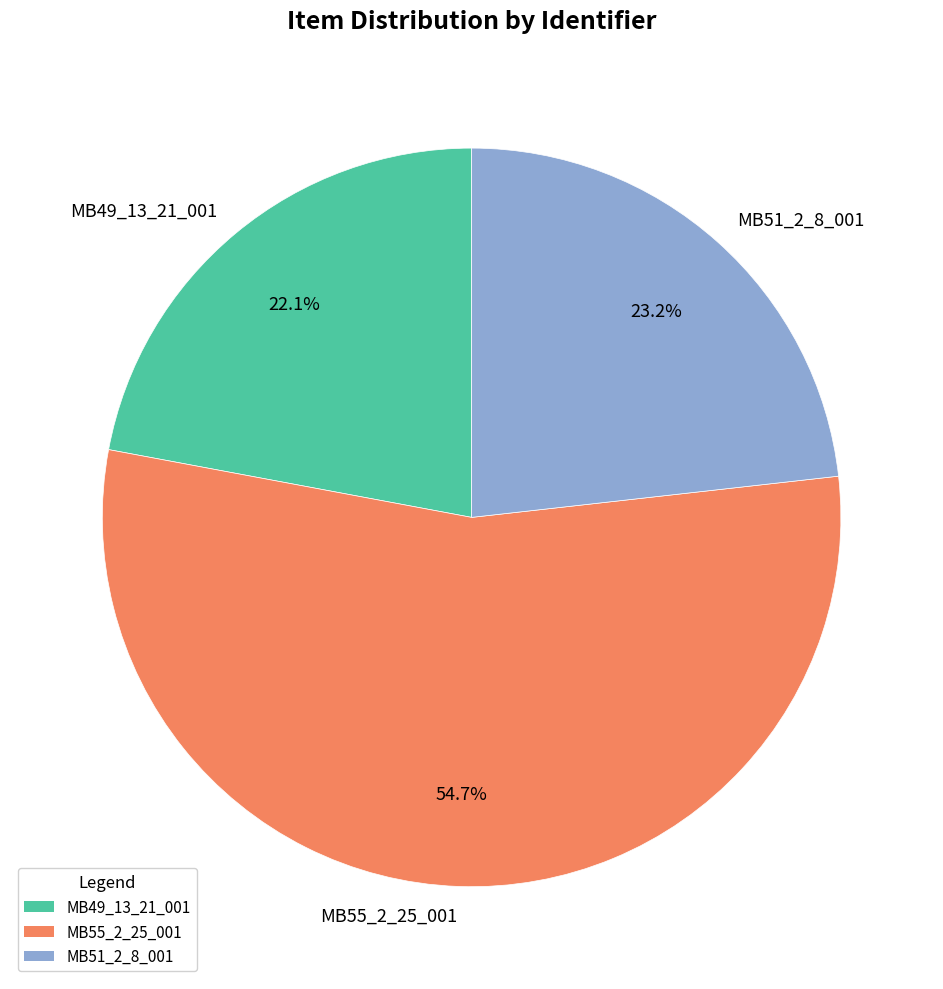

Is it true that MB51_2_8_001 is 37% of the pie?

False